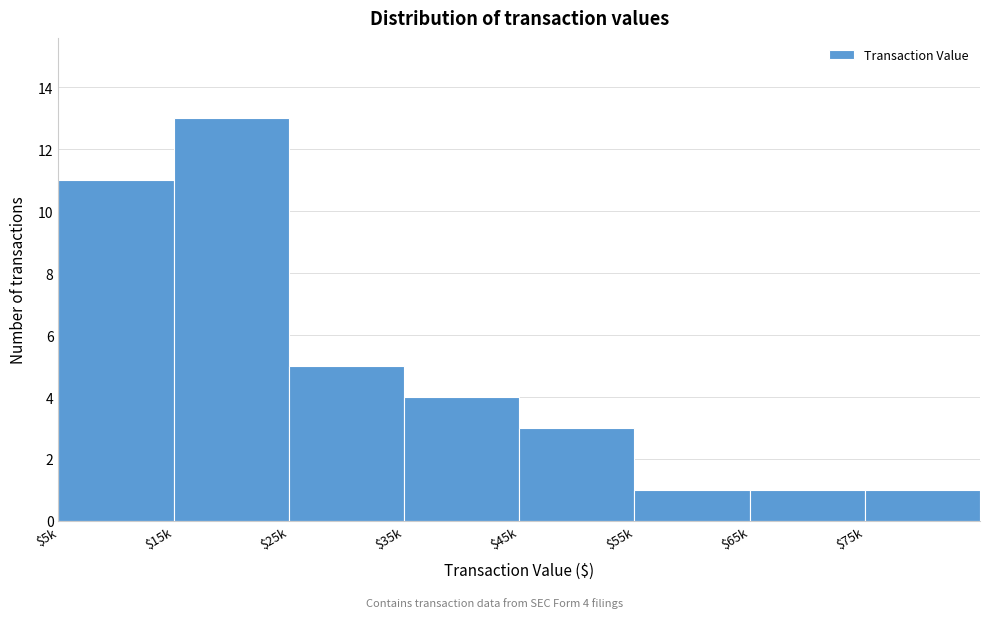

Reading left to right, extract all data points from this chart.

11	13	5	4	3	1	1	1